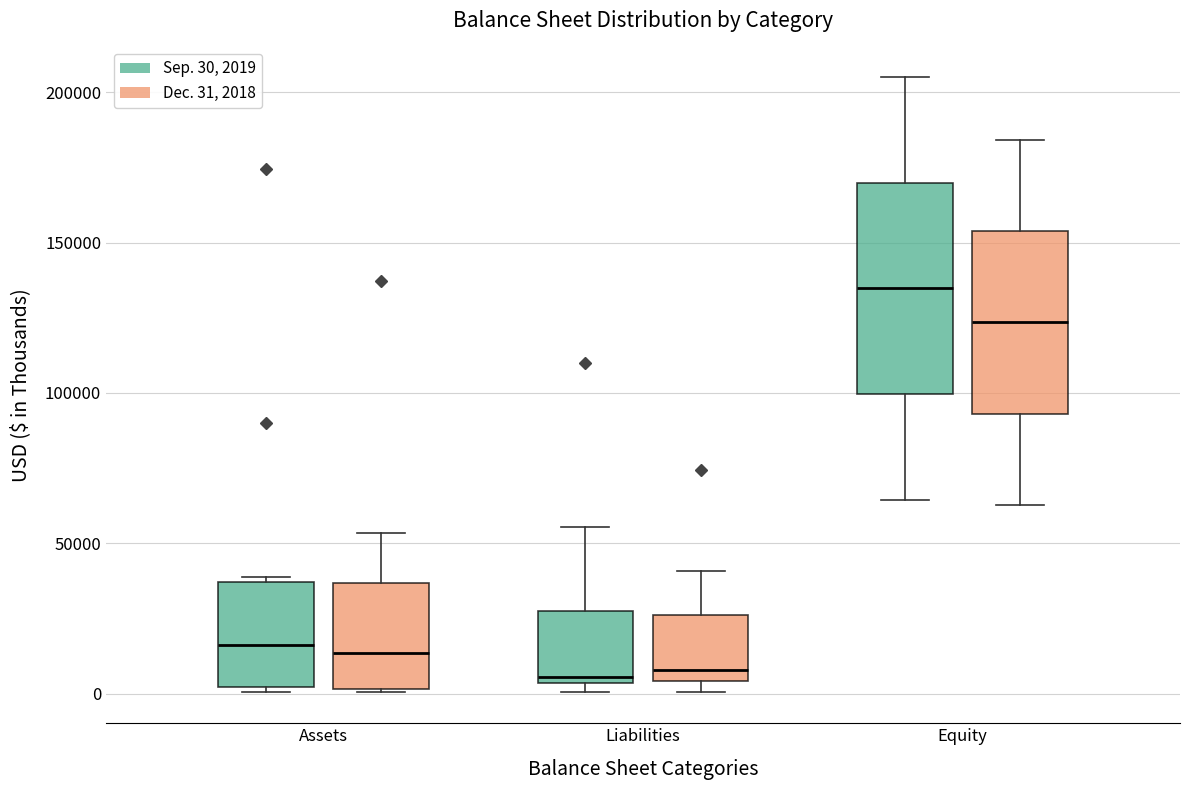

Which box has the highest median line?

Equity (Sep. 30, 2019)